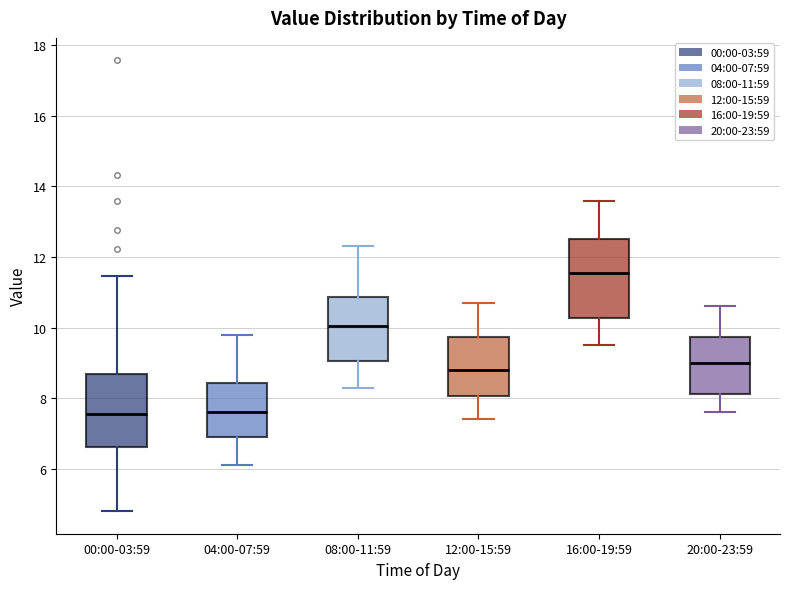

Reading left to right, transcribe this box plot: for each box, give where its median line is, the range the box spans, and where its two whiskers end, as read against the y-axis. The values are not printed on the chart, so give them approximately, as read against the axis.

00:00-03:59: median 7.6, box 6.6 to 8.6, whiskers 4.8 to 11.4
04:00-07:59: median 7.6, box 7.0 to 8.4, whiskers 6.2 to 9.8
08:00-11:59: median 10.0, box 9.0 to 10.8, whiskers 8.4 to 12.4
12:00-15:59: median 8.8, box 8.0 to 9.8, whiskers 7.4 to 10.8
16:00-19:59: median 11.6, box 10.2 to 12.6, whiskers 9.6 to 13.6
20:00-23:59: median 9.0, box 8.2 to 9.8, whiskers 7.6 to 10.6